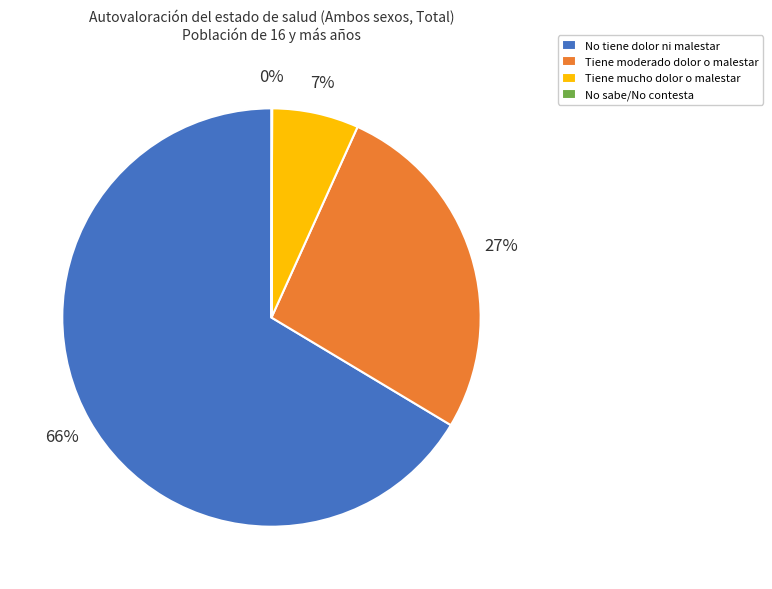

What percentage is the No tiene dolor ni malestar slice, to the nearest percent?

66%